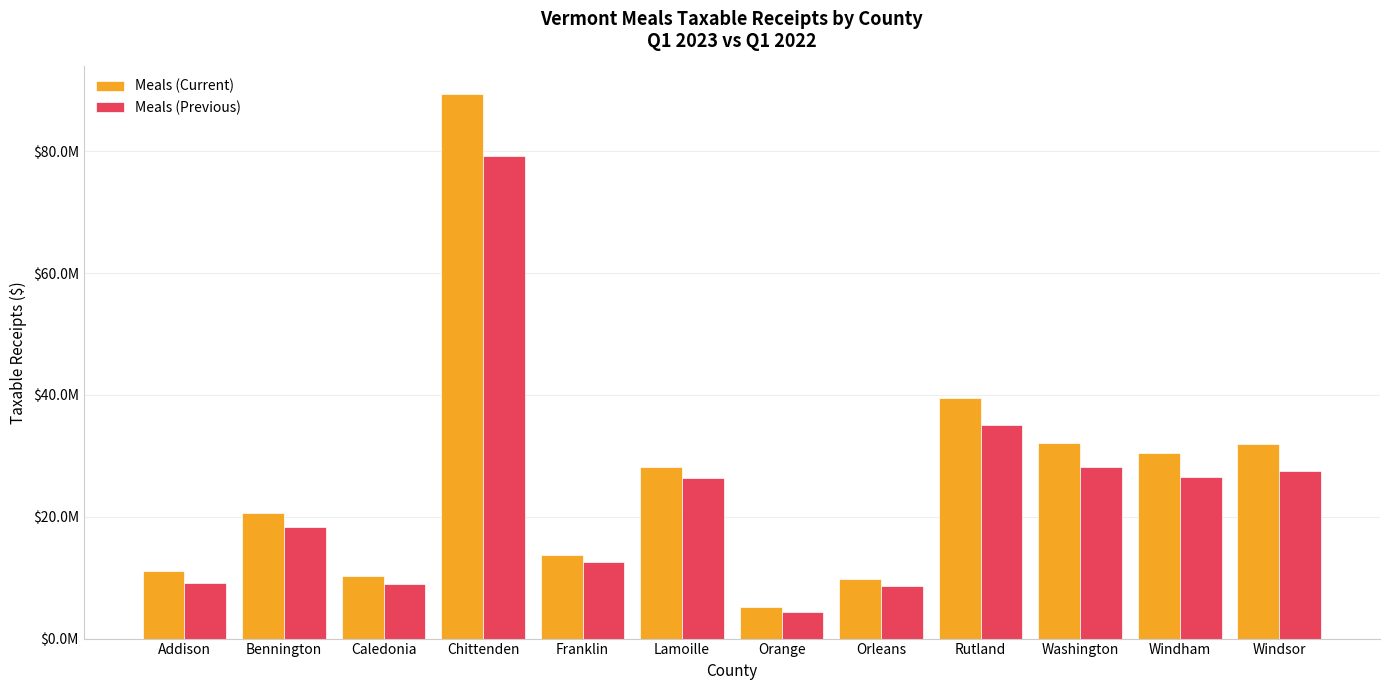

Does the chart contain any negative values?

No